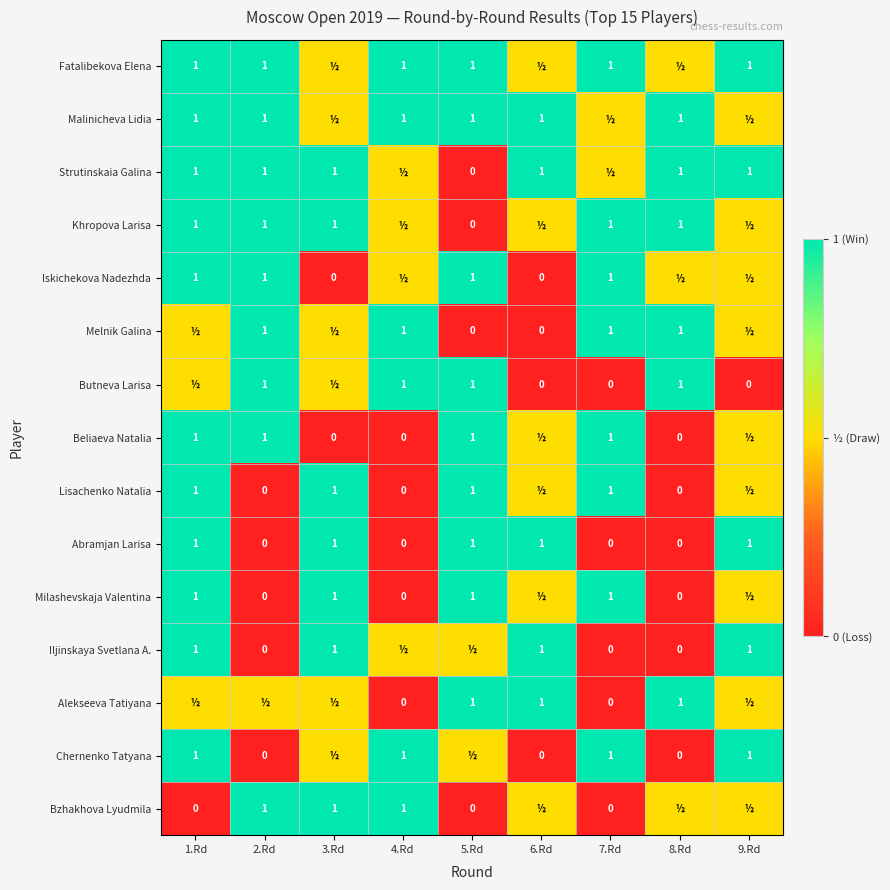

Is it true that Malinicheva Lidia equals 1.0 at 2.Rd?

True